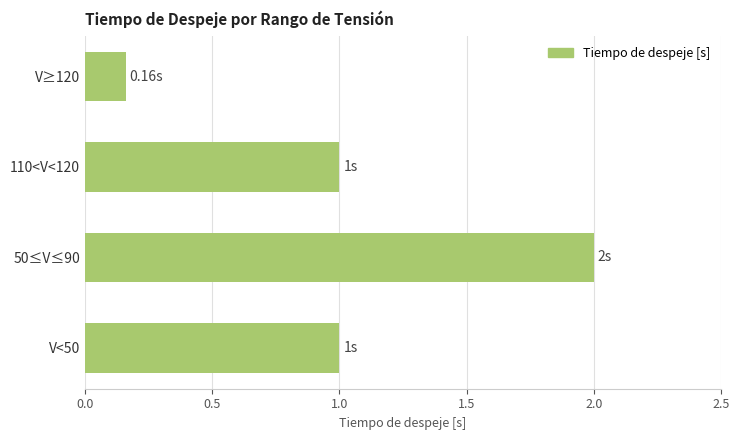

What is the change in value from 110<V<120 to V≥120?

-0.8